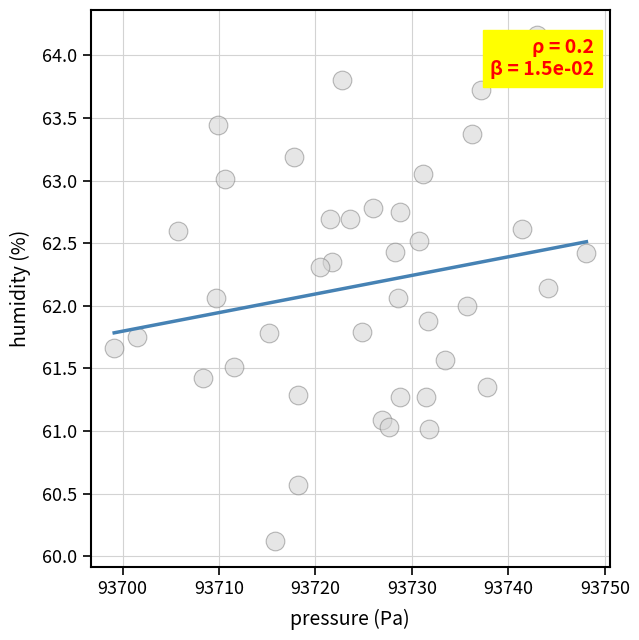

What is the range of Y values (max minus min)?

4.0